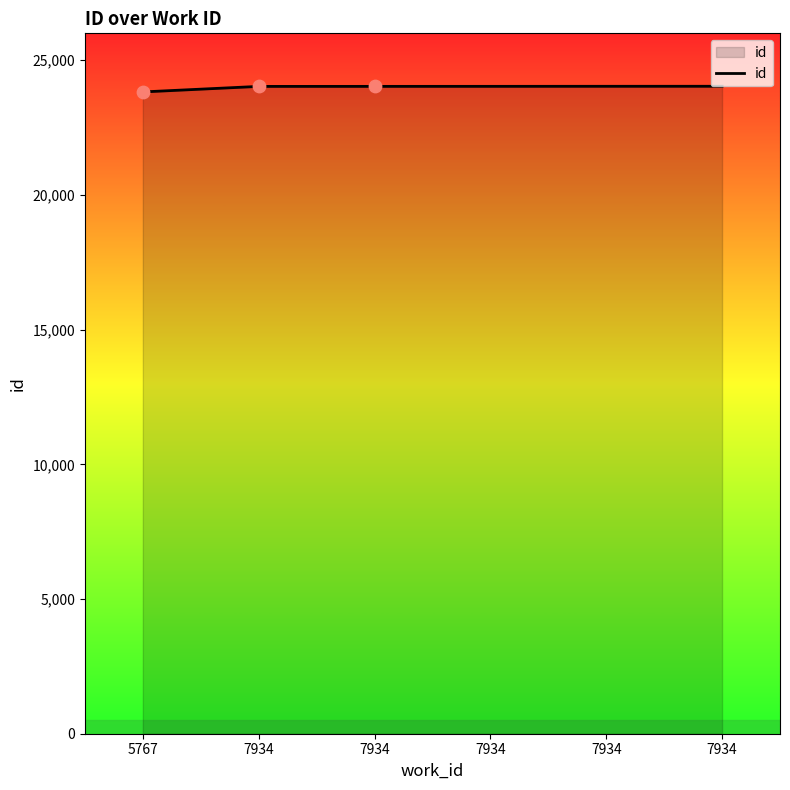

What is the change in value from 7934 to 7934?

+2